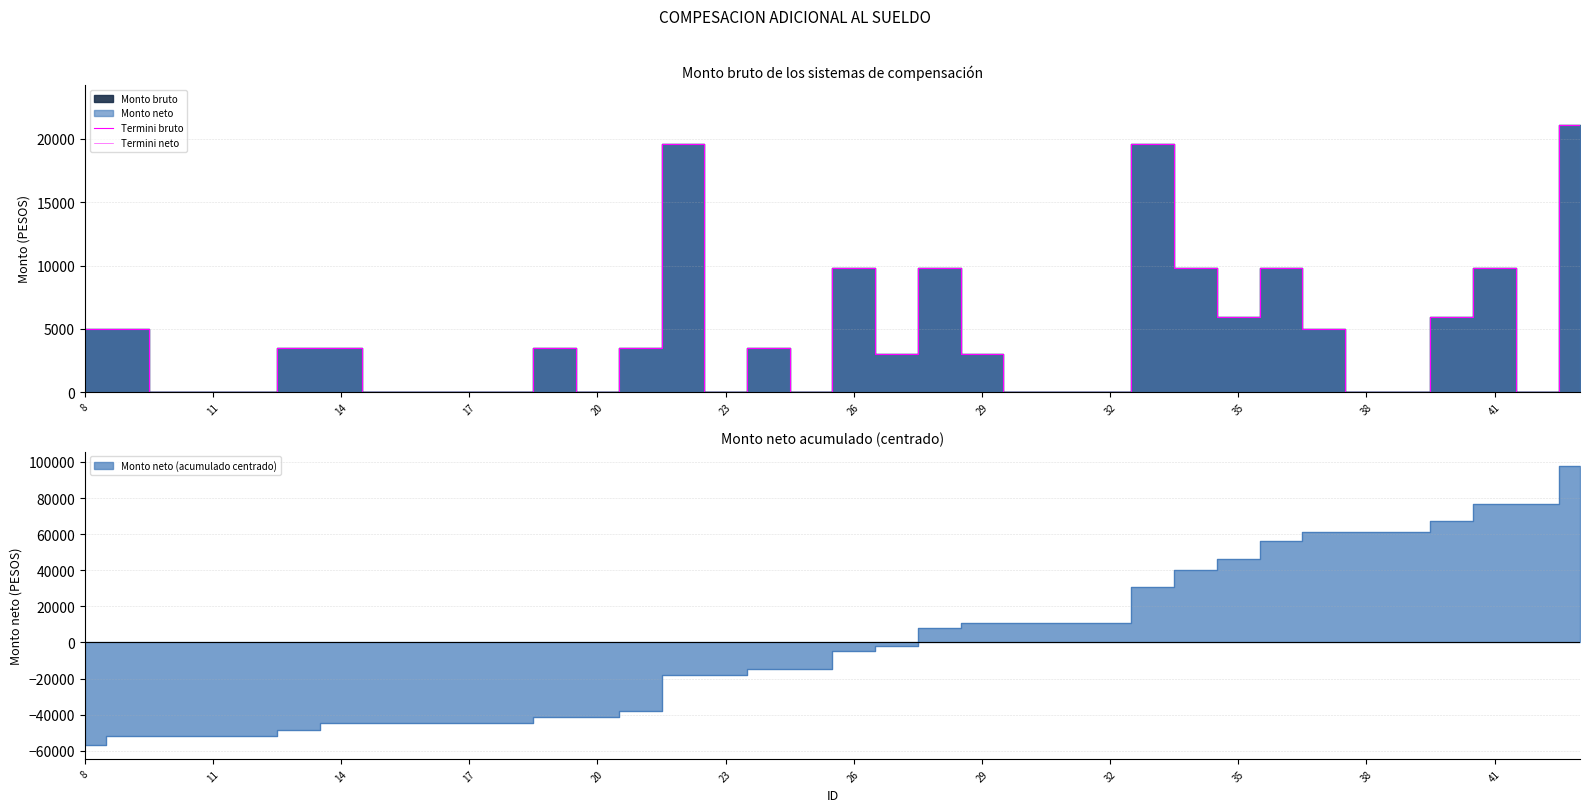

True or false: Termini neto and Termini bruto intersect in this chart.

False